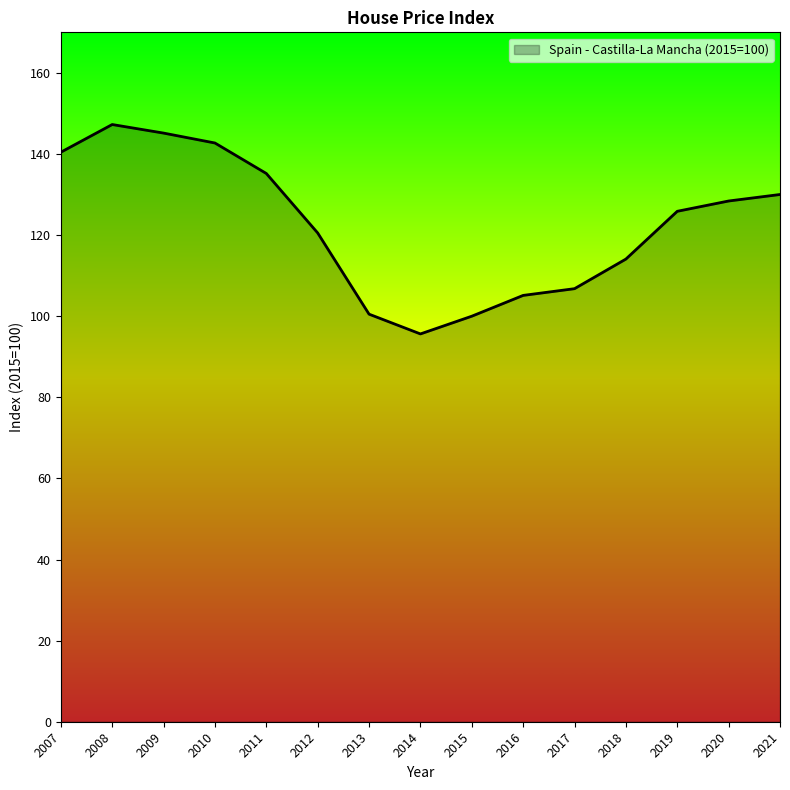

Does the chart display data point markers on the line(s)?

No